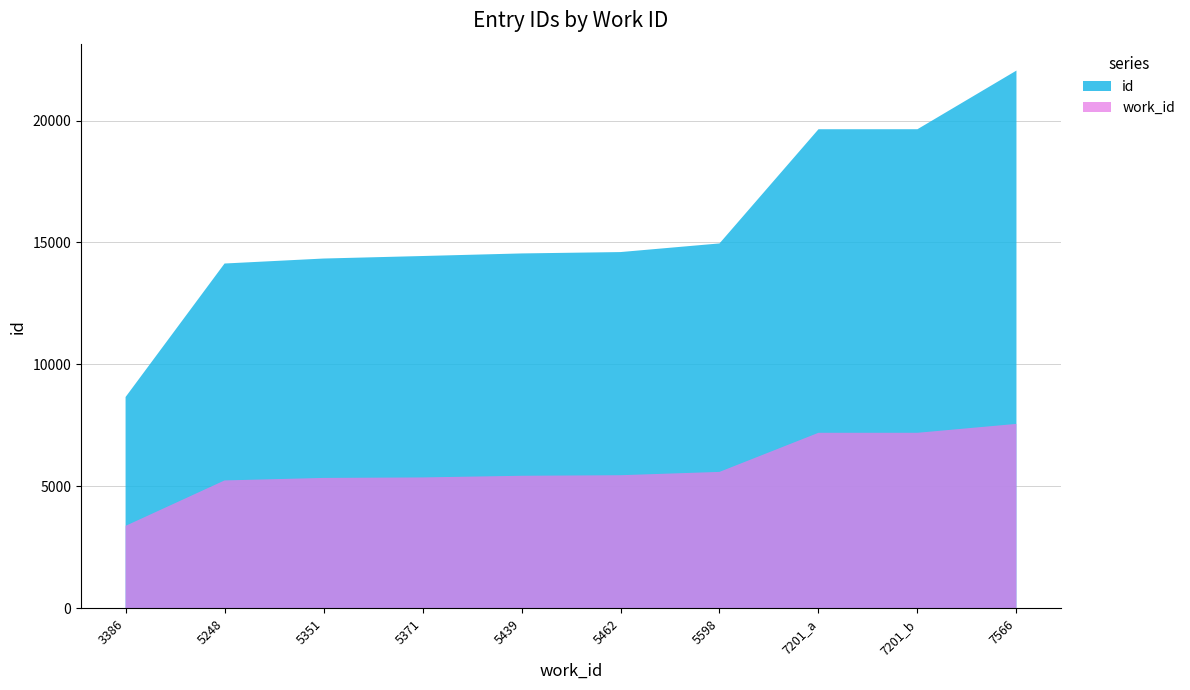

Reading left to right, extract all data points from this chart.

id: 3386=8667	5248=14139	5351=14343	5371=14446	5439=14552	5462=14608	5598=14962	7201_a=19642	7201_b=19643	7566=22047
work_id: 3386=3386	5248=5248	5351=5351	5371=5371	5439=5439	5462=5462	5598=5598	7201_a=7201	7201_b=7201	7566=7566